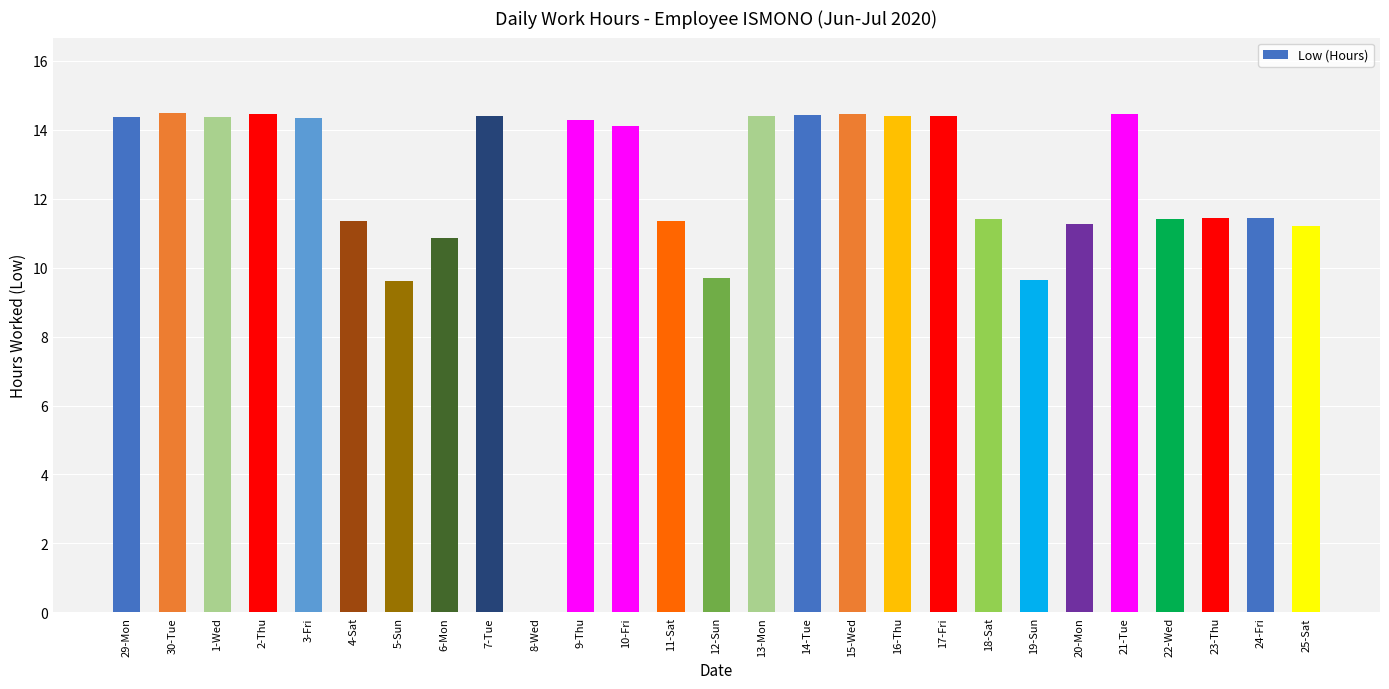

What is the sum of the values at 20-Mon and 10-Fri?

25.4